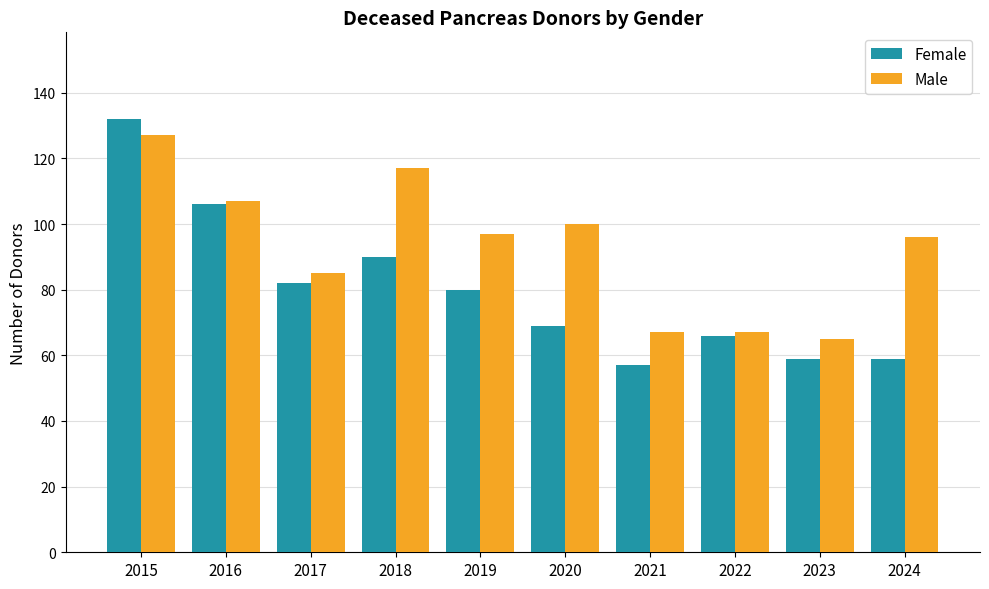

How many data points in Female are less than 80?

5